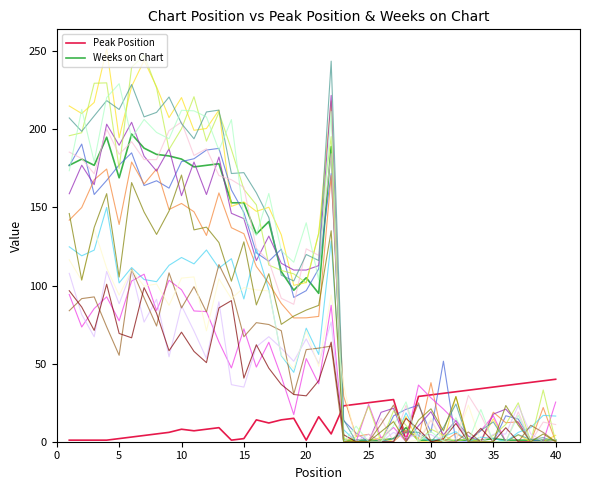

What is the highest value of the Weeks on Chart series?

197